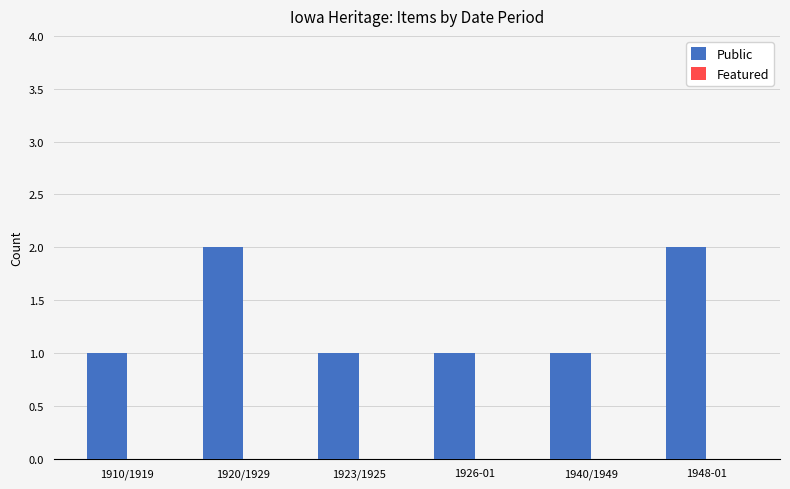

Reading right to left, what are all the values shown in this chart?

1948-01=2	1940/1949=1	1926-01=1	1923/1925=1	1920/1929=2	1910/1919=1